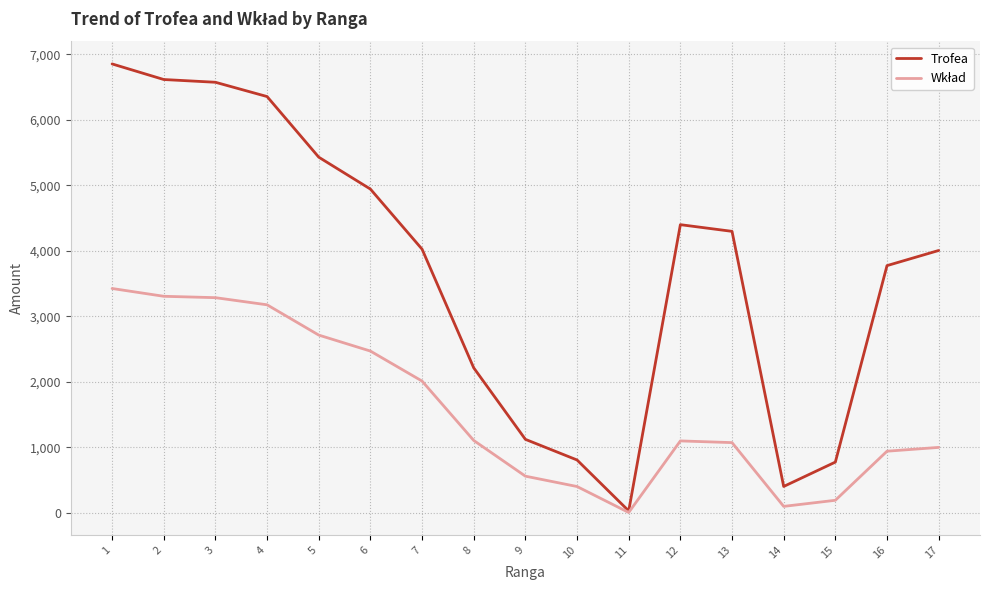

Which series changed the most between 4 and 7?

Trofea